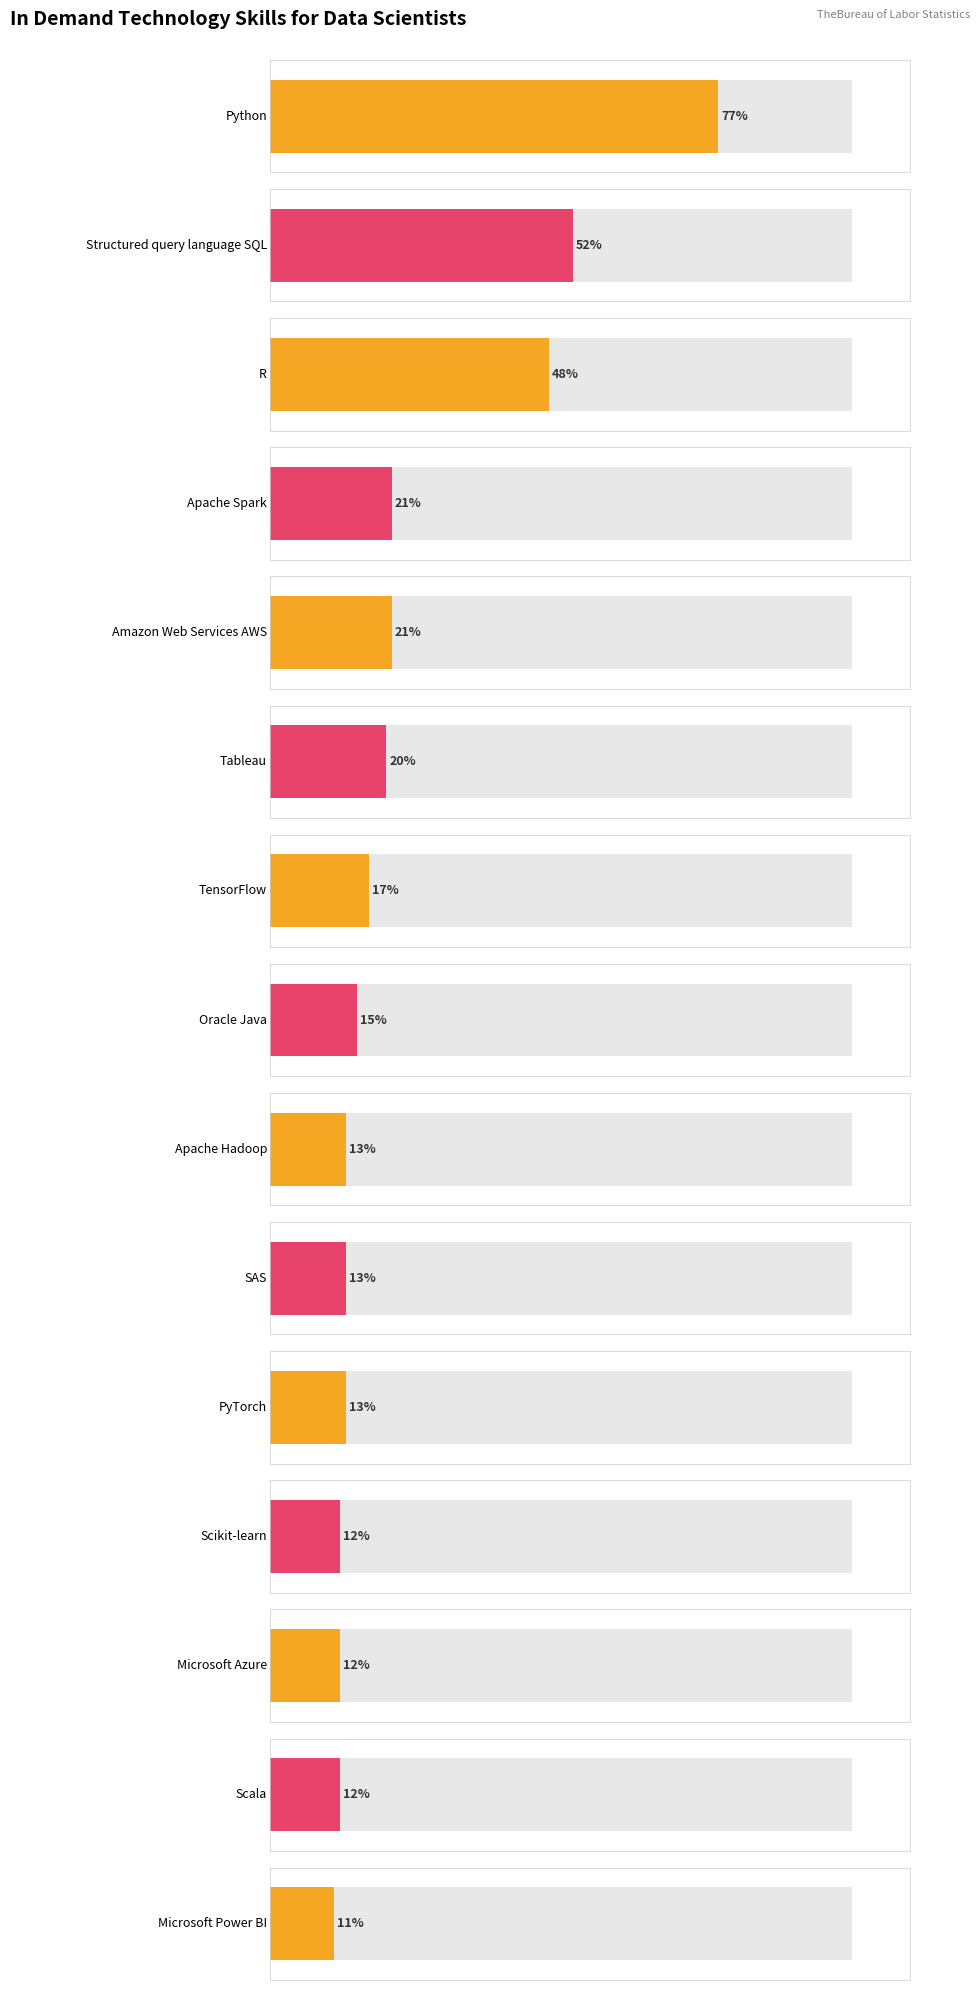

Where does the data first go above 15?

Python